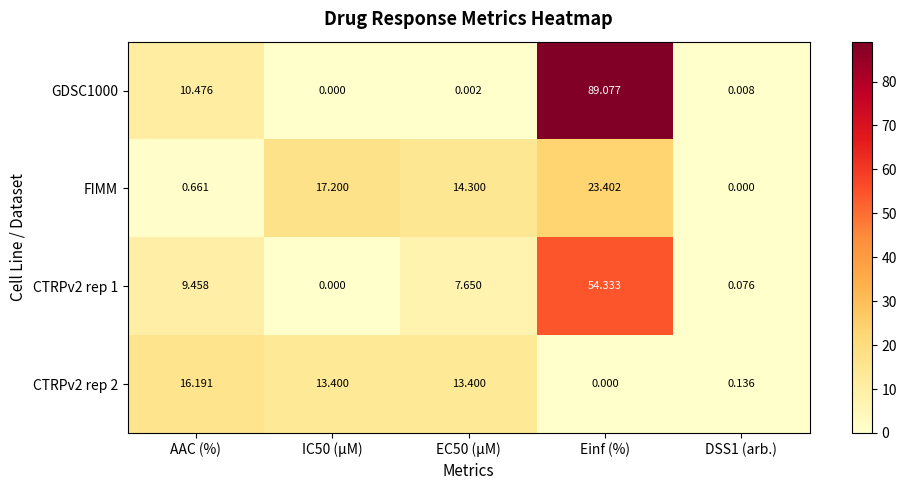

At how many categories does at least one series exceed 37?

1